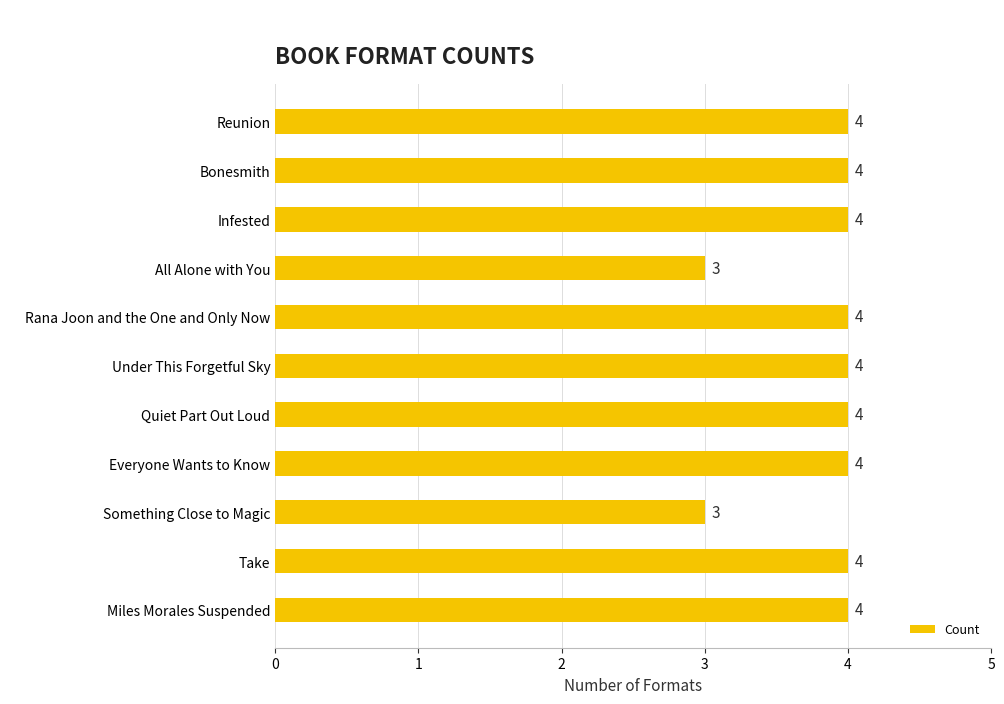

Reading bottom to top, what are all the values shown in this chart?

4	4	3	4	4	4	4	3	4	4	4